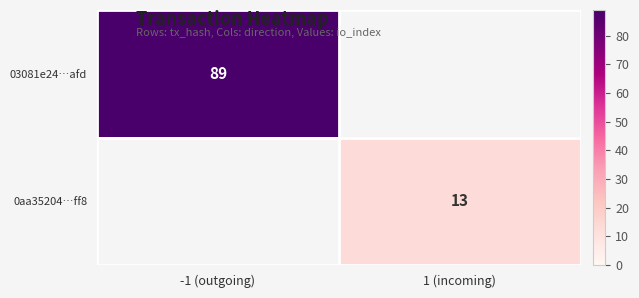

At how many categories does at least one series exceed 25?

1